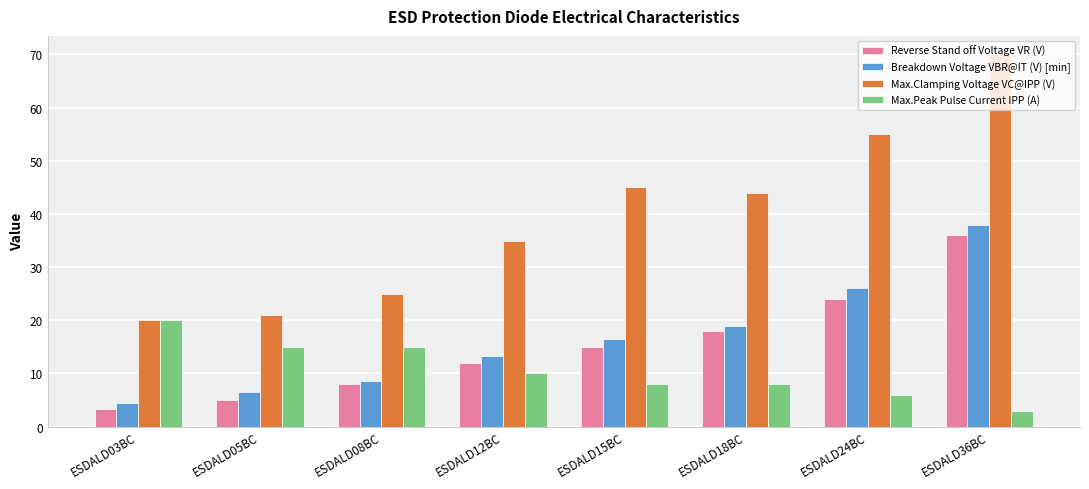

At which label does Max.Peak Pulse Current IPP (A) first exceed 10?

ESDALD03BC